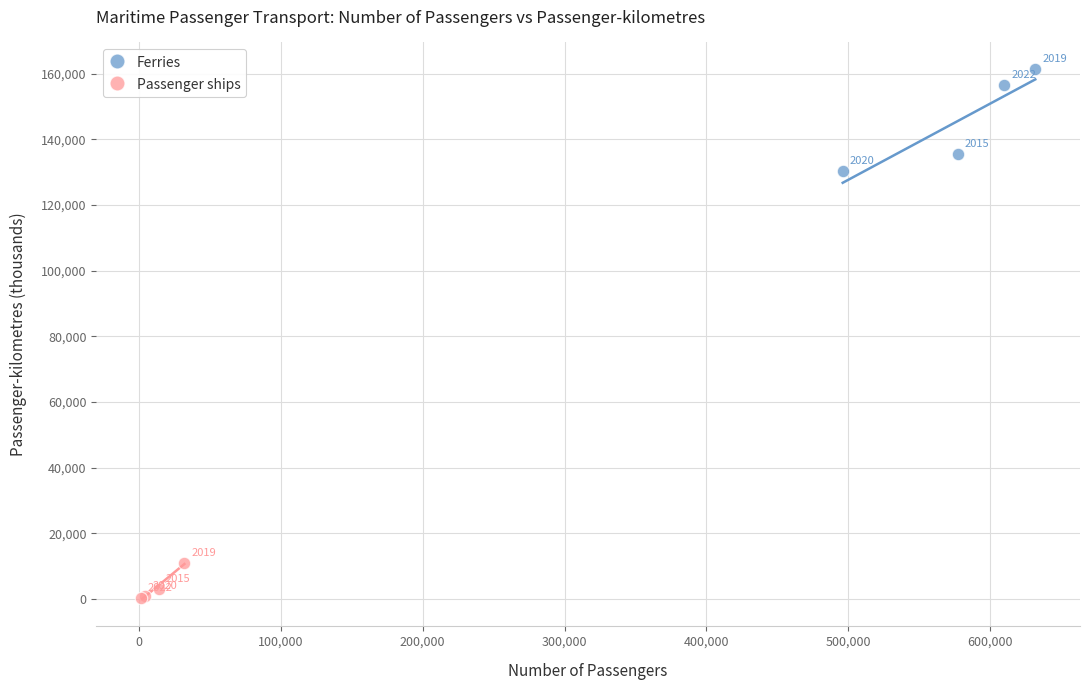

What are all the series names shown in the legend?

Ferries, Passenger ships